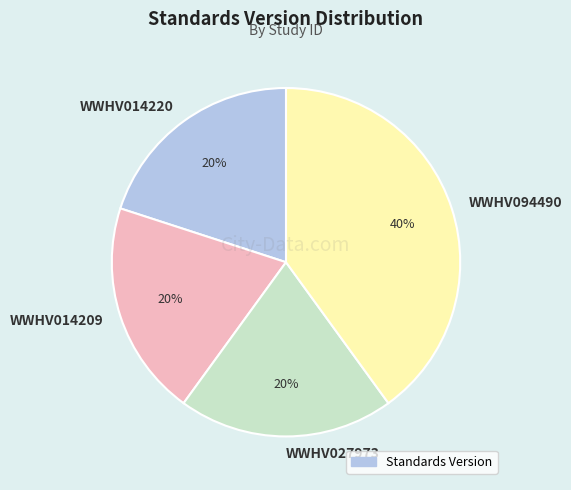

Does WWHV027973 account for over 50% of the chart?

No